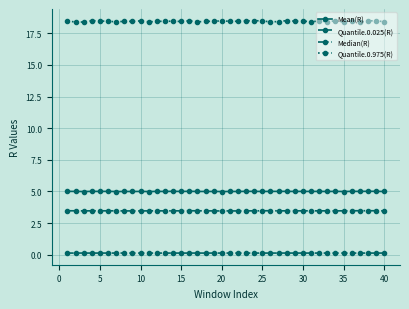

True or false: Quantile.0.975(R) and Median(R) intersect in this chart.

False